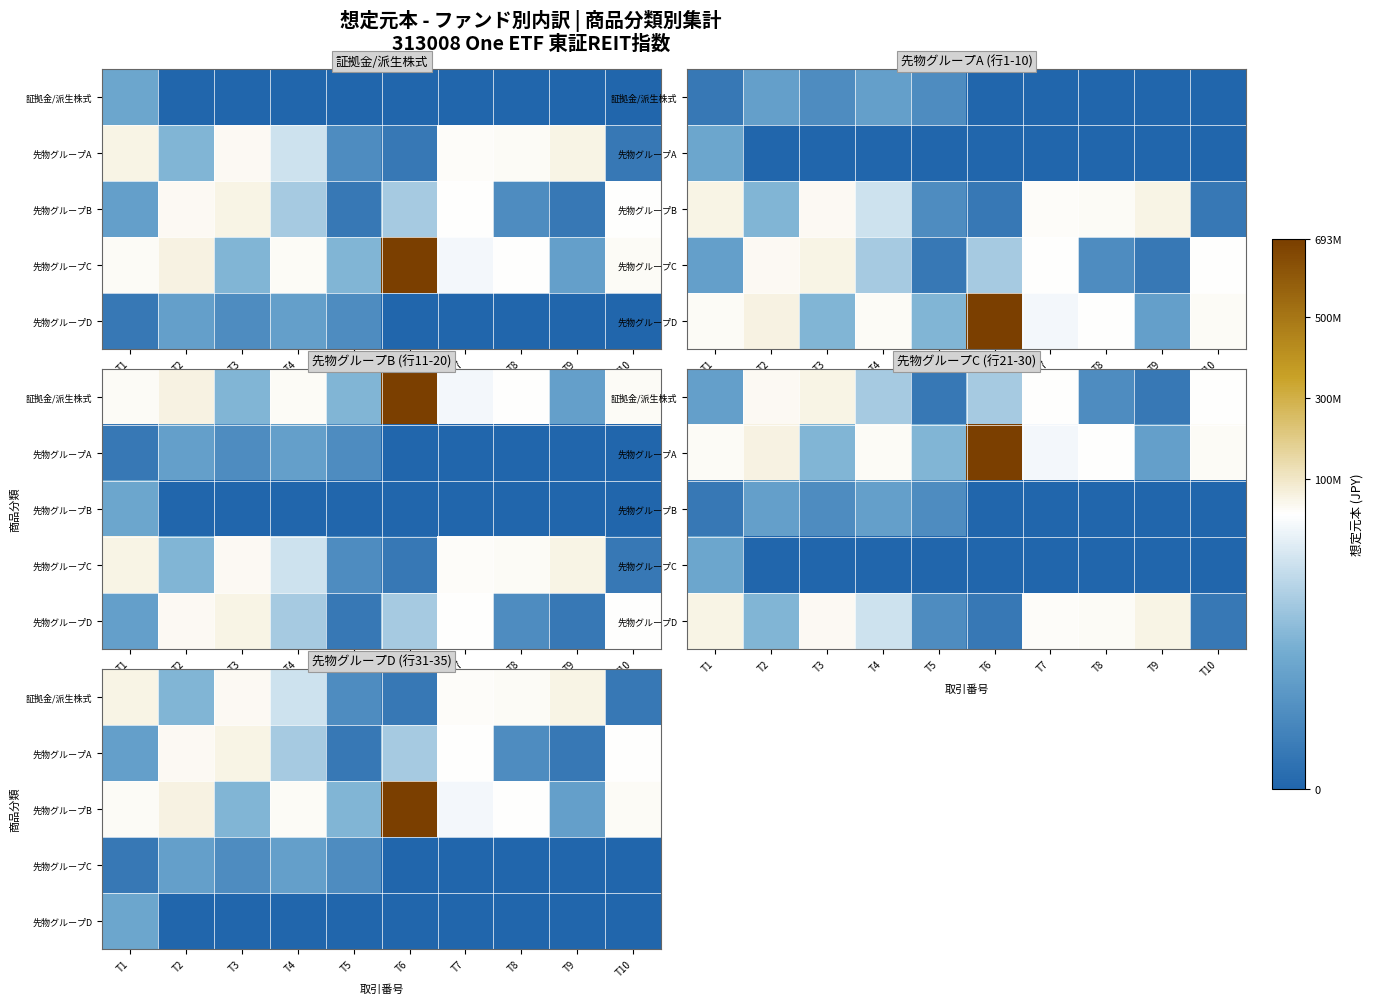

What is the difference between the maximum and minimum values in the 証拠金/派生株式 series?

49271000.0